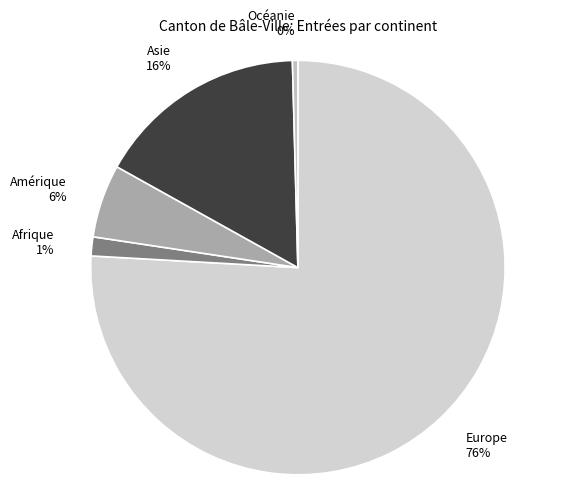

To the nearest percent, what is the combined percentage of Afrique and Amérique?

7%